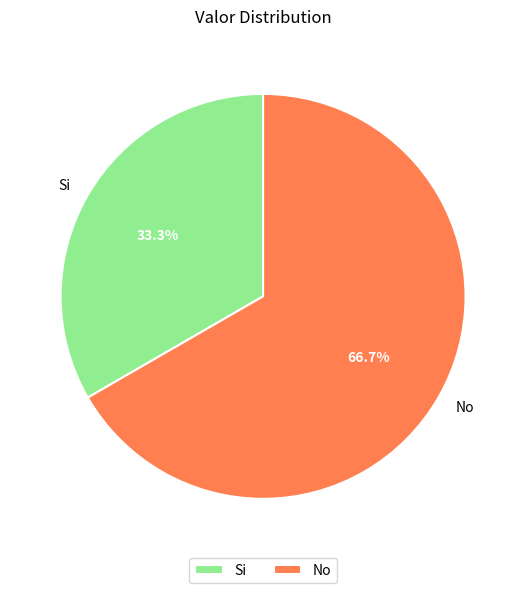

Is it true that No is 67% of the pie?

True